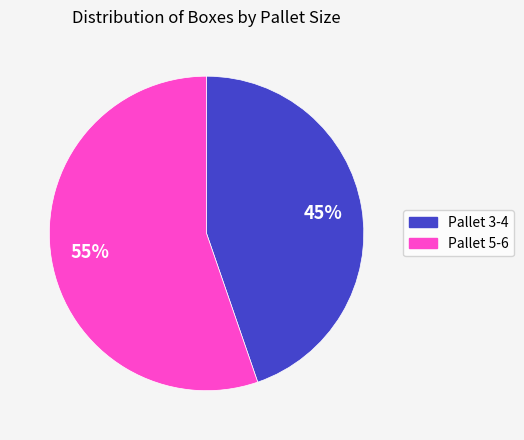

True or false: Pallet 3-4 accounts for 45% of the total.

True